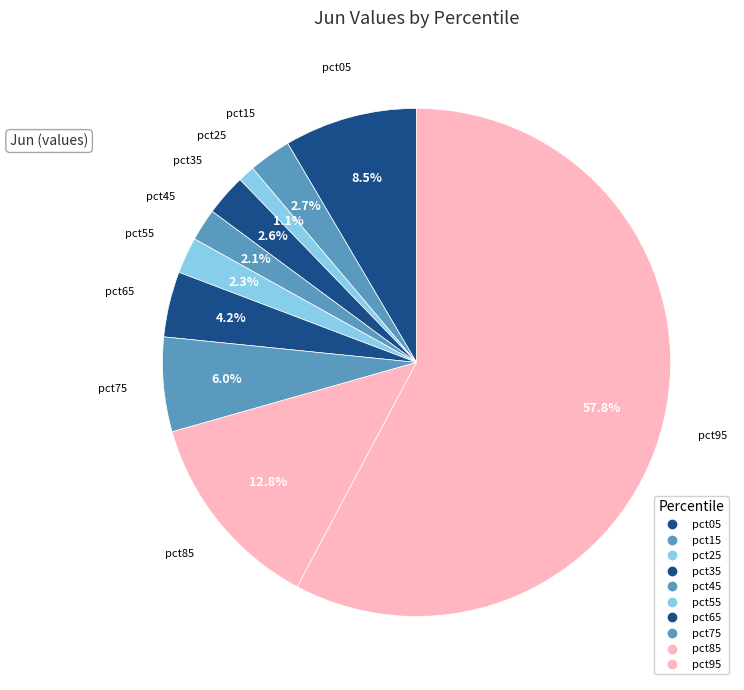

To the nearest percent, what is the difference between the pct85 and pct45 slice percentages?

11%